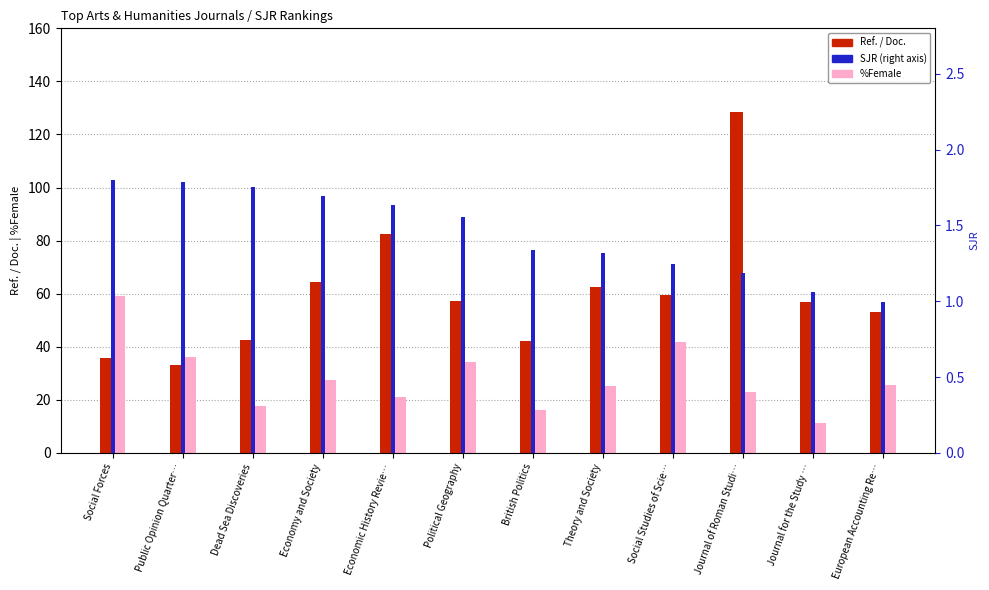

What is the minimum value shown in the chart?

1.0